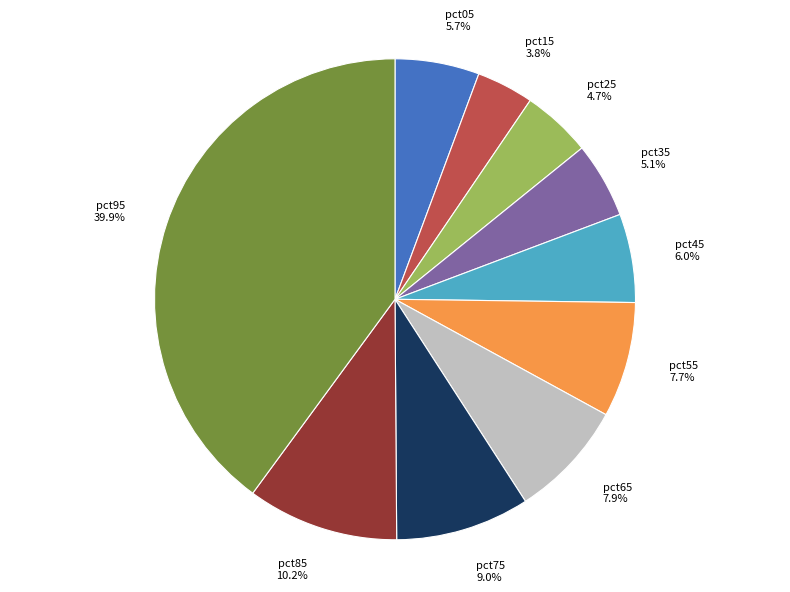

Which has a higher value, pct15 or pct25?

pct25